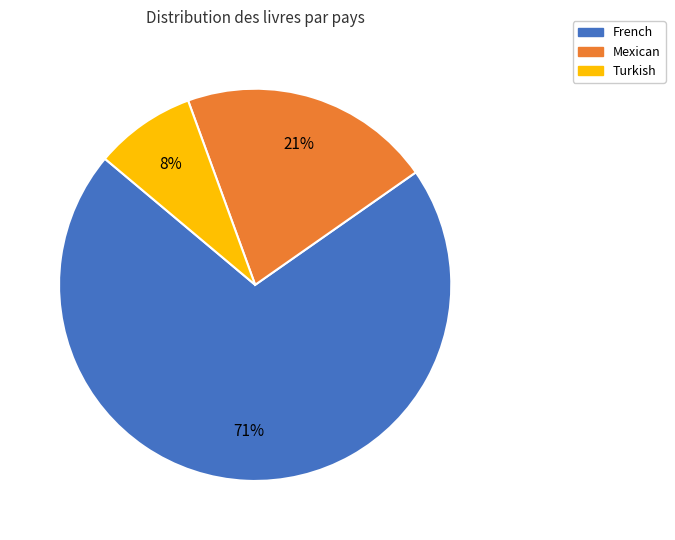

Is it true that Mexican is 33% of the pie?

False